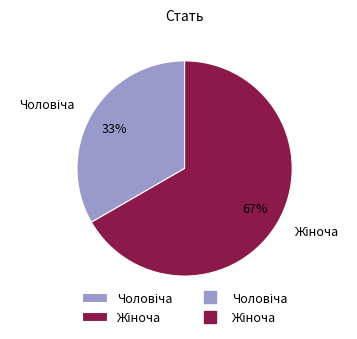

Is there any slice that represents more than half of the pie?

Yes